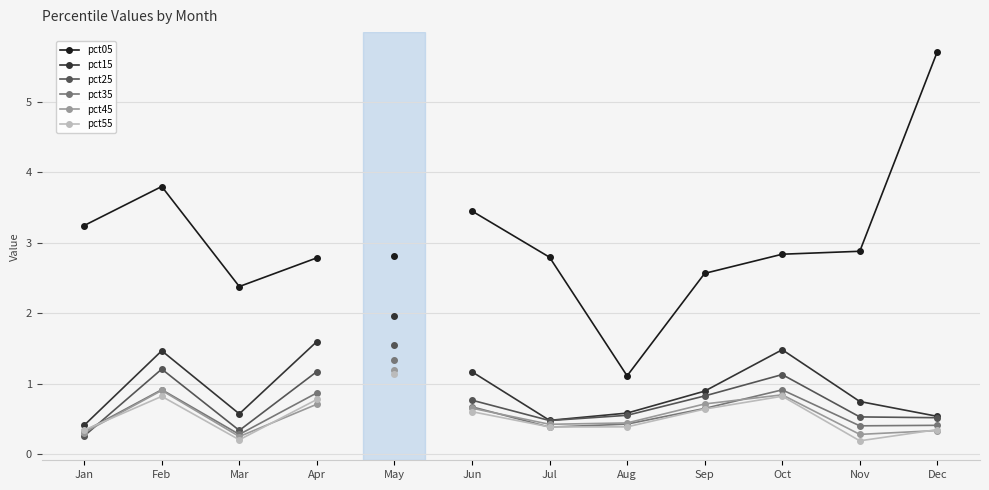

What is the value of the pct55 point at the 3rd from the left?

0.2